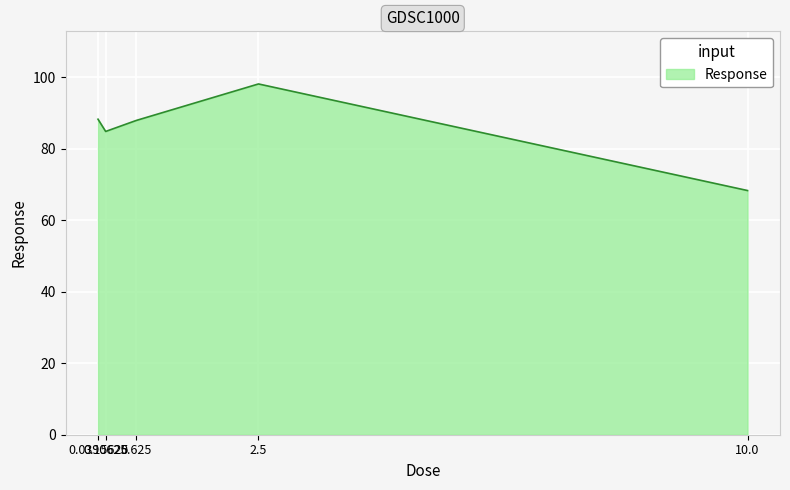

What is the average value?

85.5